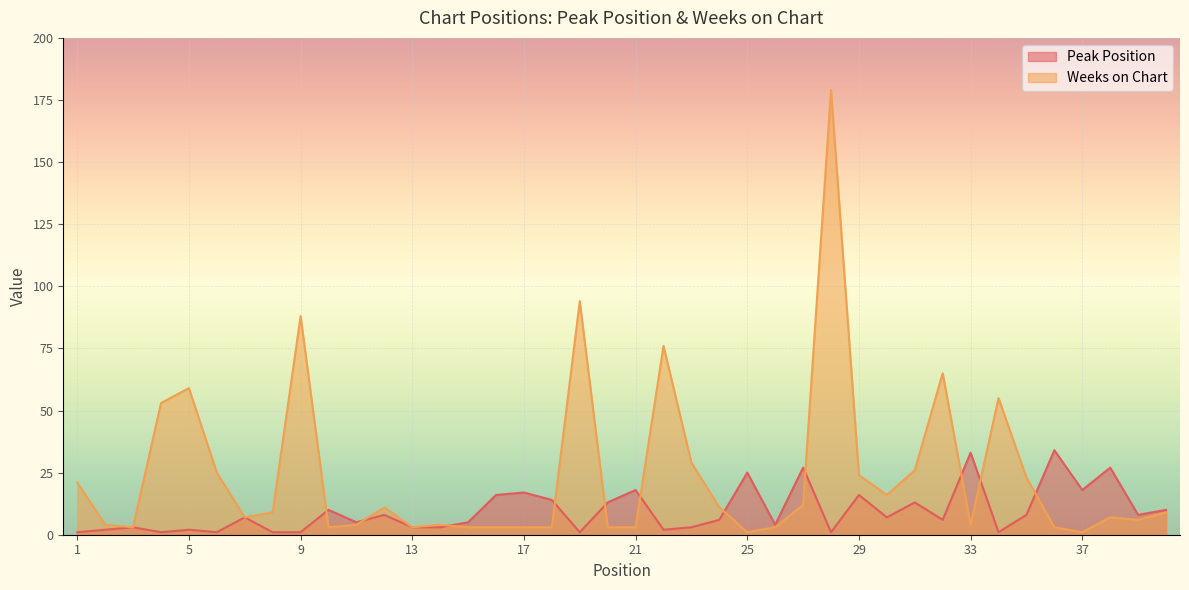

Between which two adjacent categories do Weeks on Chart and Peak Position first intersect?

9 and 10